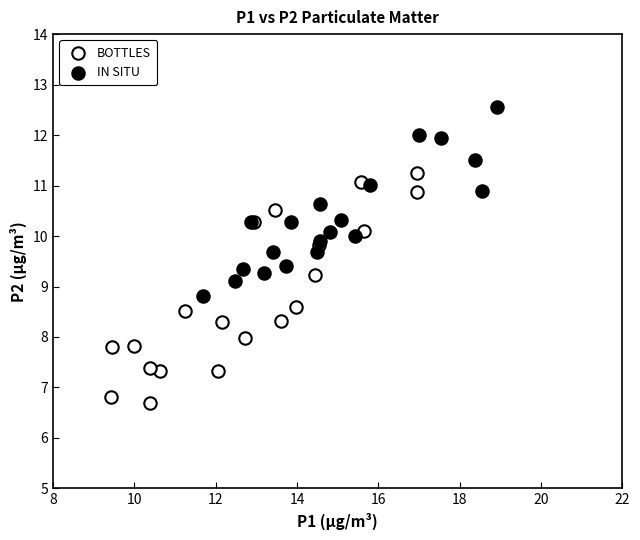

Which series reaches the maximum Y coordinate?

IN SITU